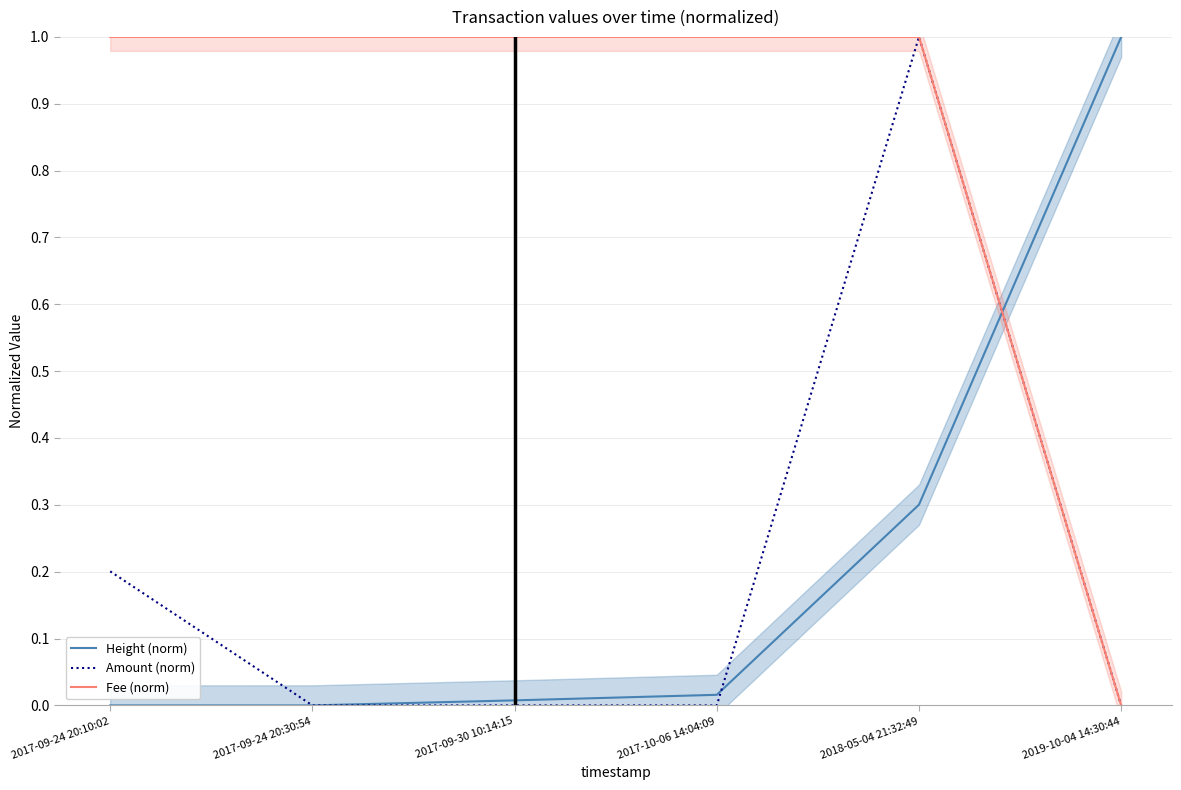

Which series has the largest range (max minus min)?

Height (norm)